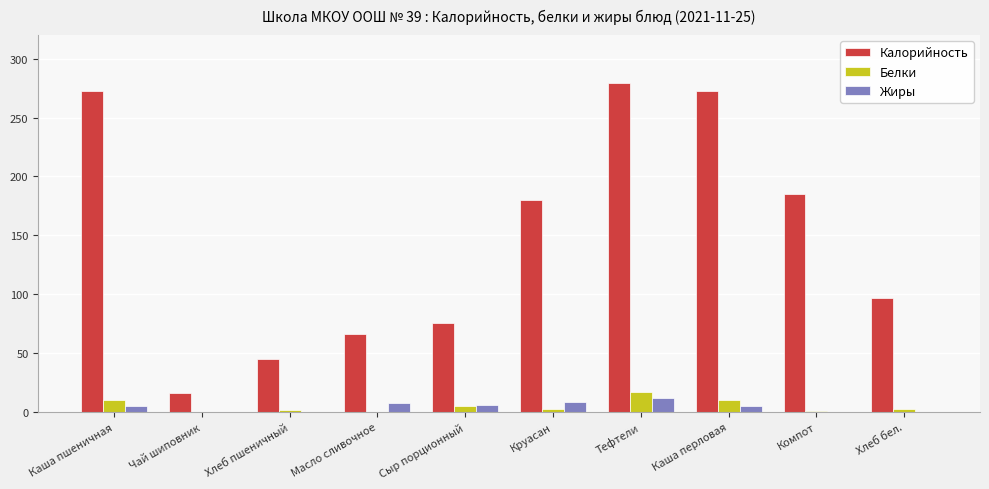

Count the number of categories in the chart.

10